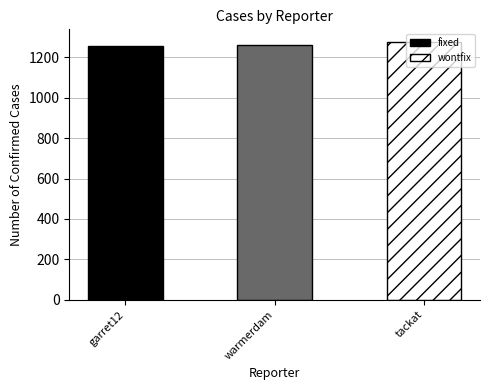

True or false: the data shows 2144 at tackat.

False